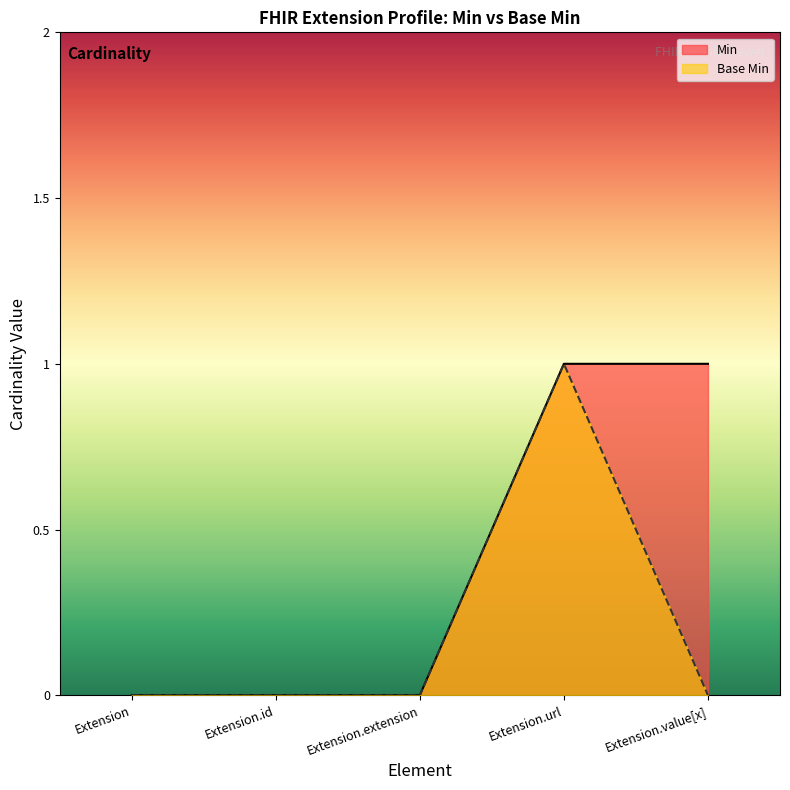

Which series has the largest range (max minus min)?

Min